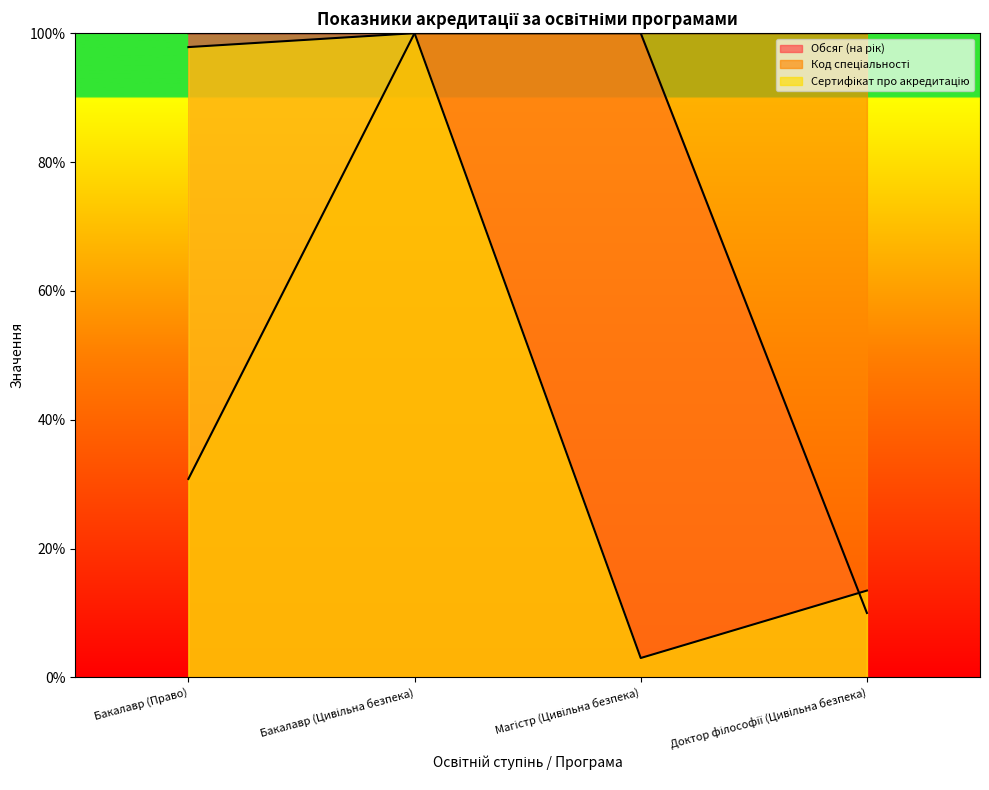

Which has a higher value, Бакалавр (Цивільна безпека) or Доктор філософії (Цивільна безпека)?

Бакалавр (Цивільна безпека)